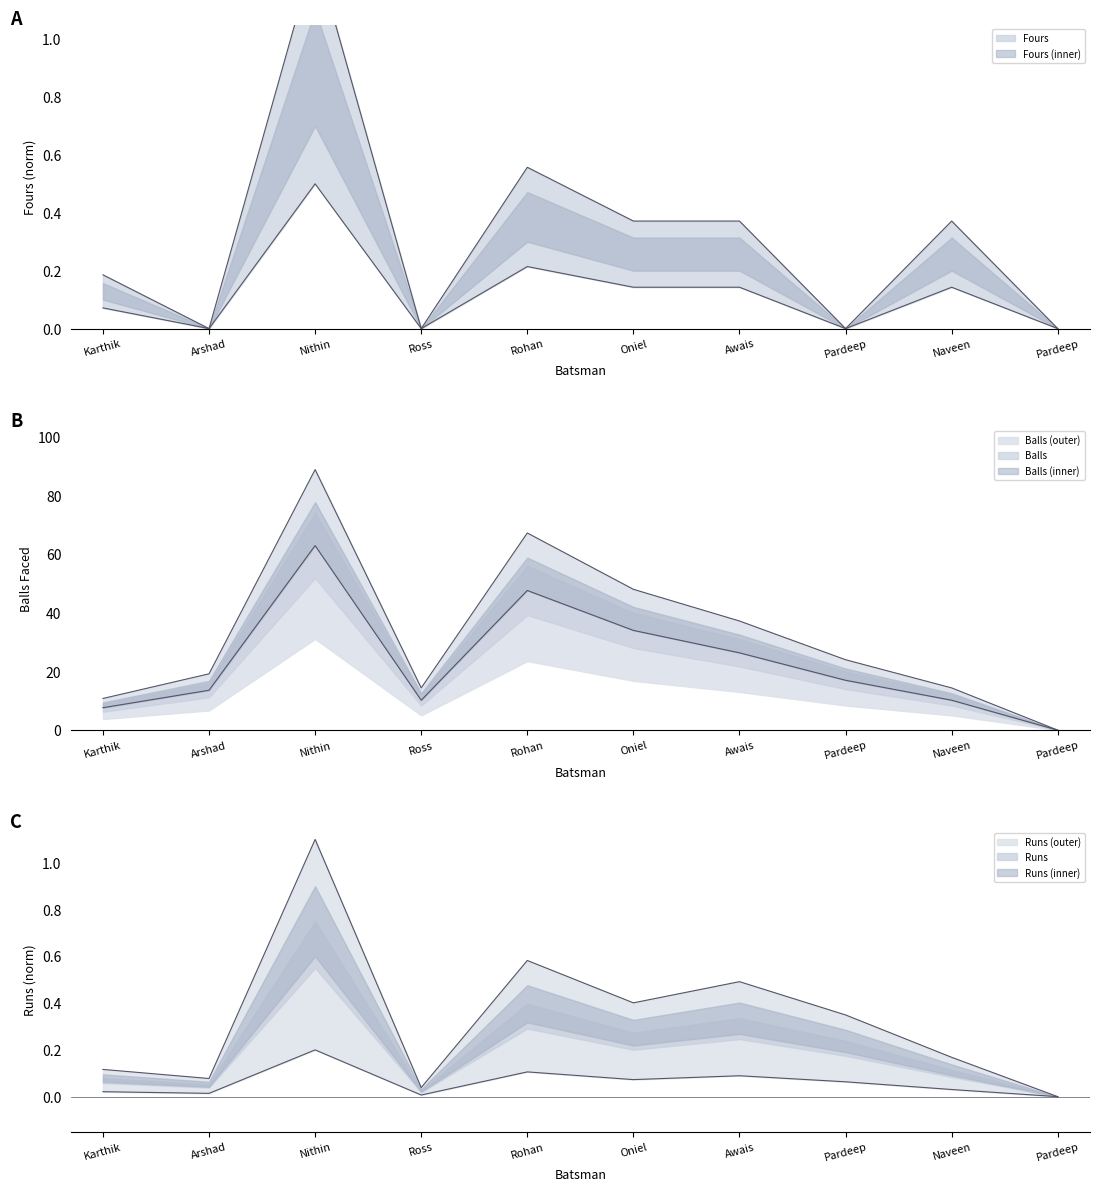

How many interior local peaks does the Runs series have?

3